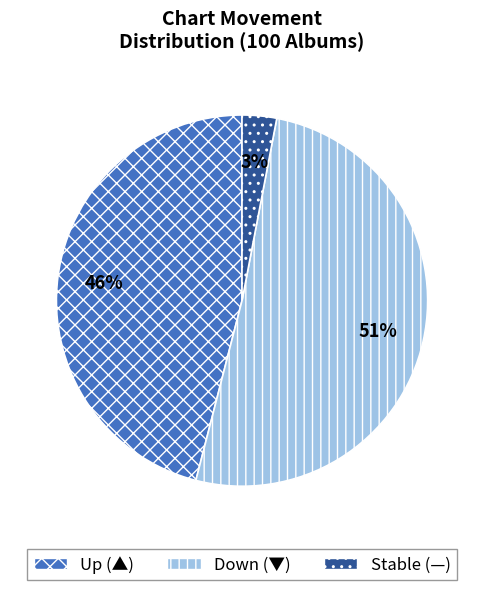

Does any single category account for the majority?

Yes